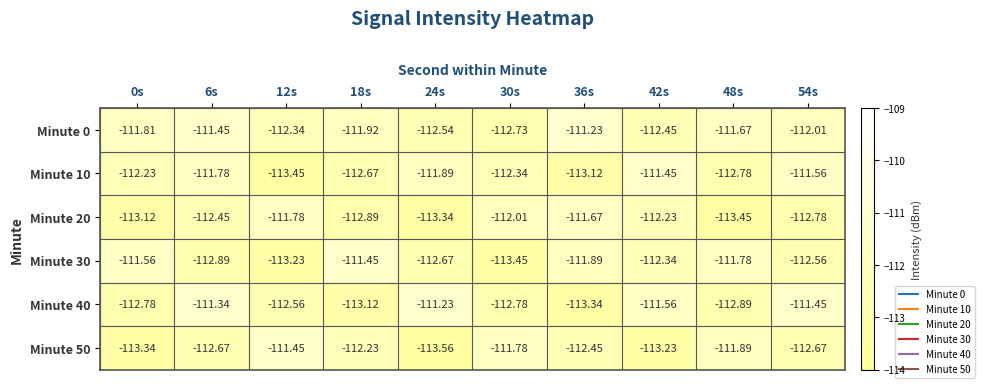

Is the value of Minute 20 at 54s greater than the value of Minute 50 at 54s?

No